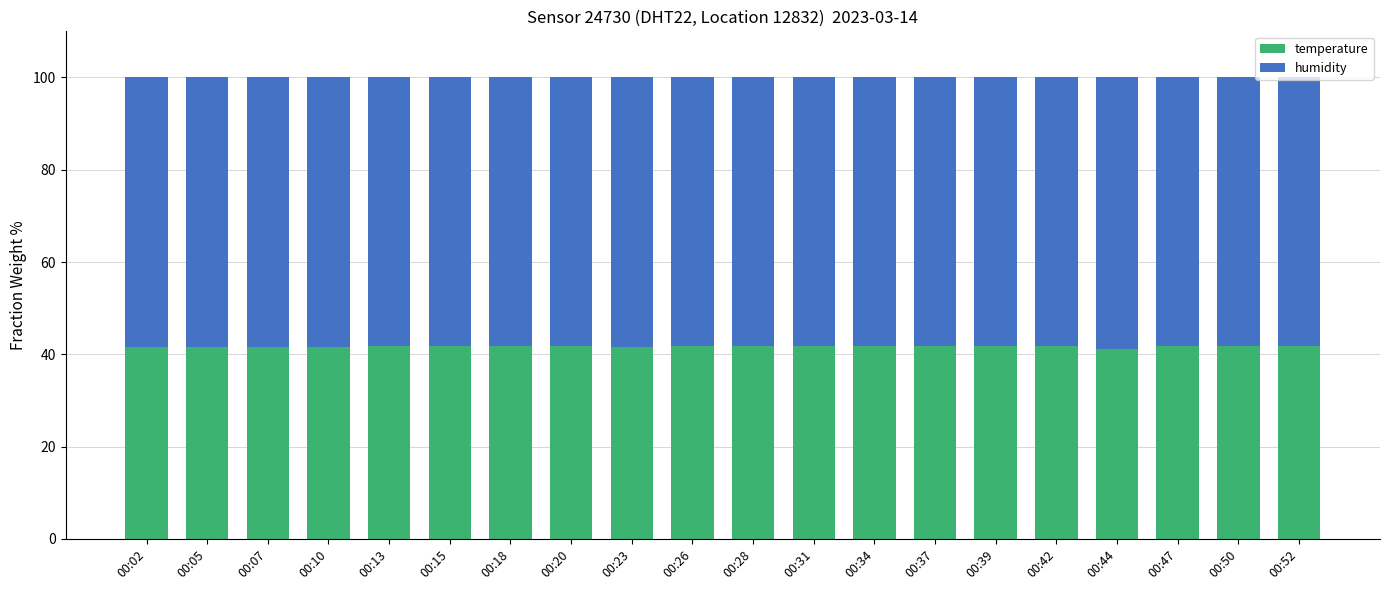

What is the total value across all series at 00:39?

100.0